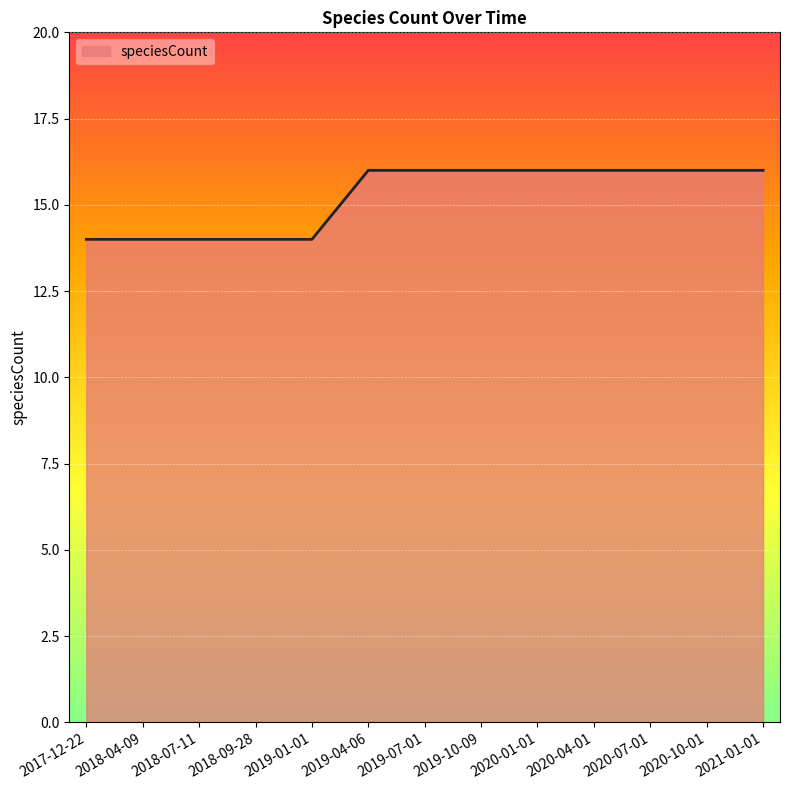

What is the sum of all values?

198